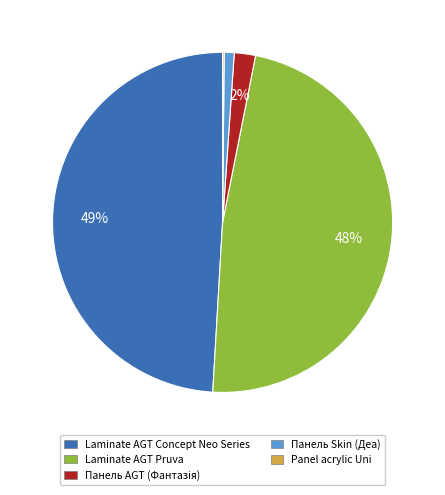

What is the largest slice in the pie chart?

Laminate AGT Concept Neo Series